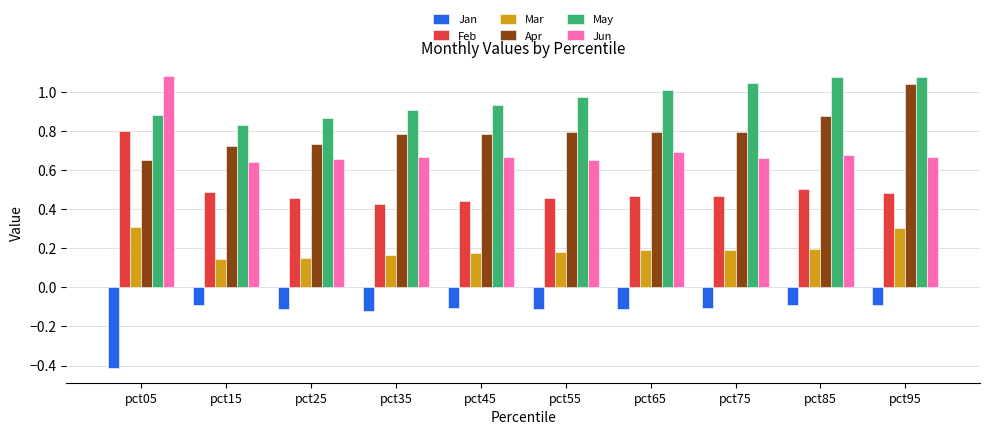

True or false: Feb has a value of 0.5 at pct25.

True